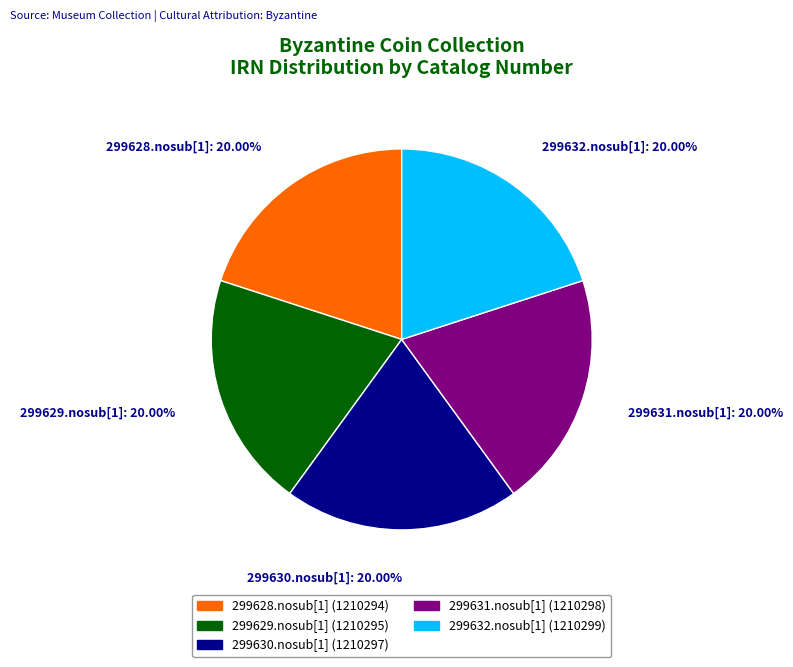

Does 299631.nosub[1] represent more than half of the total?

No